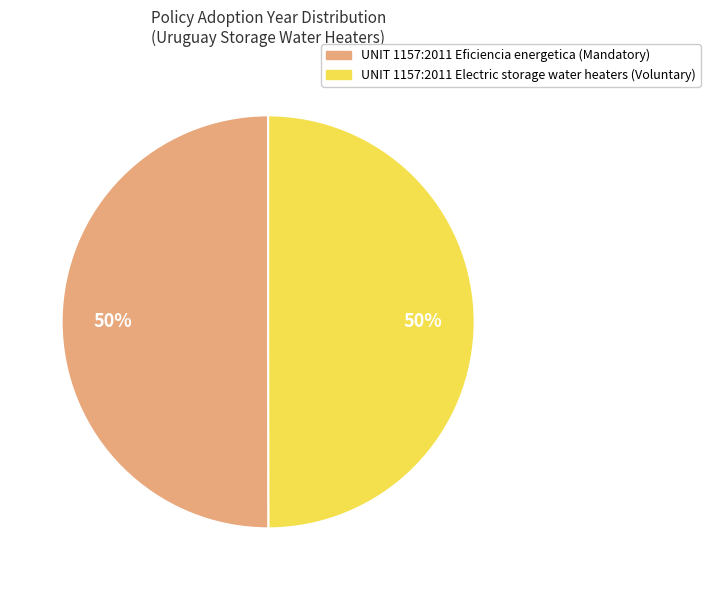

To the nearest percent, what is the combined percentage of UNIT 1157:2011 Electric storage water heaters (Voluntary) and UNIT 1157:2011 Eficiencia energetica (Mandatory)?

100%